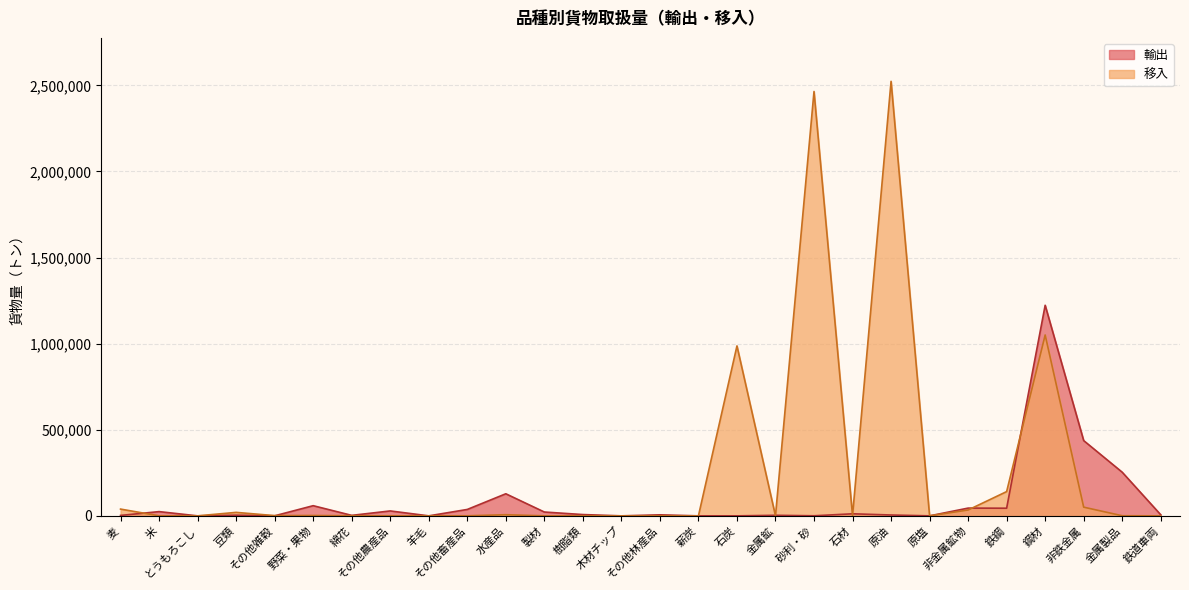

What are all the series names shown in the legend?

輸出, 移入